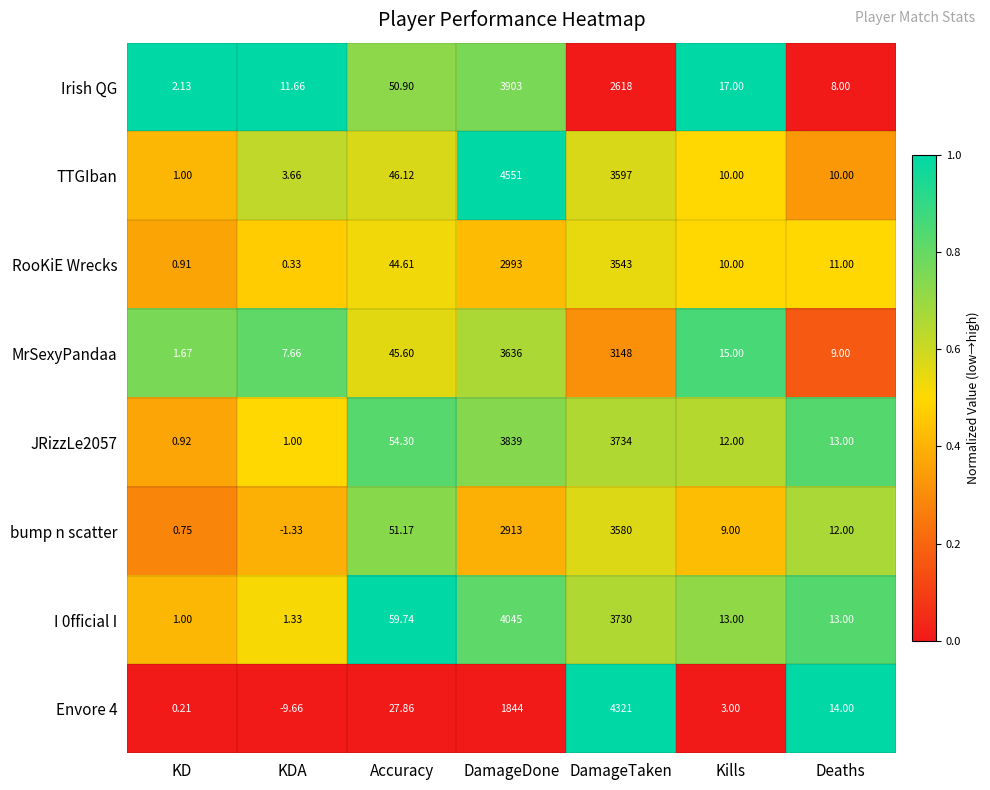

Count the number of categories in the chart.

7